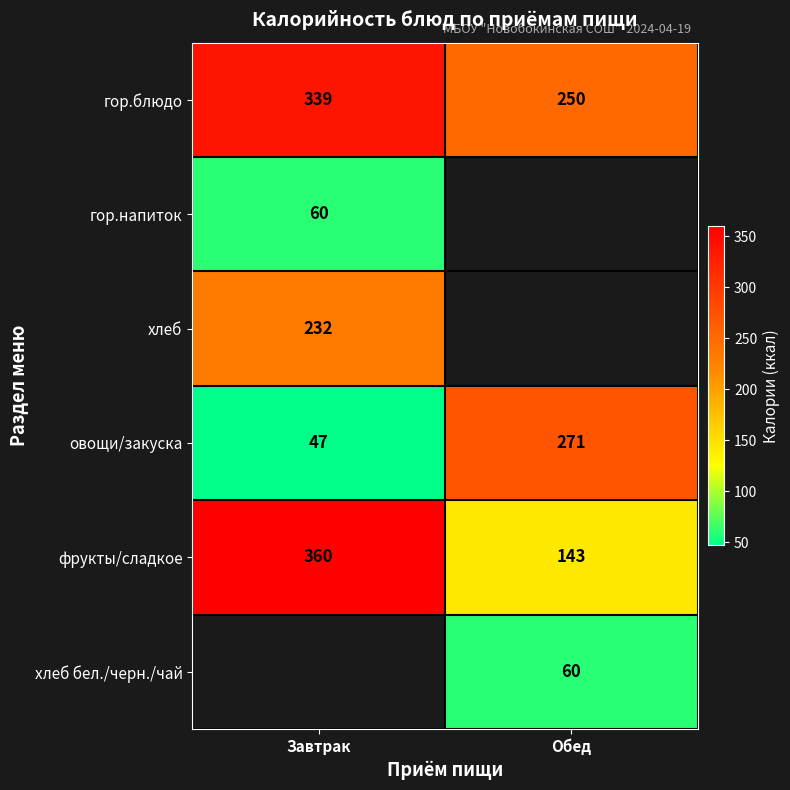

True or false: гор.блюдо has a value of 339 at Завтрак.

True